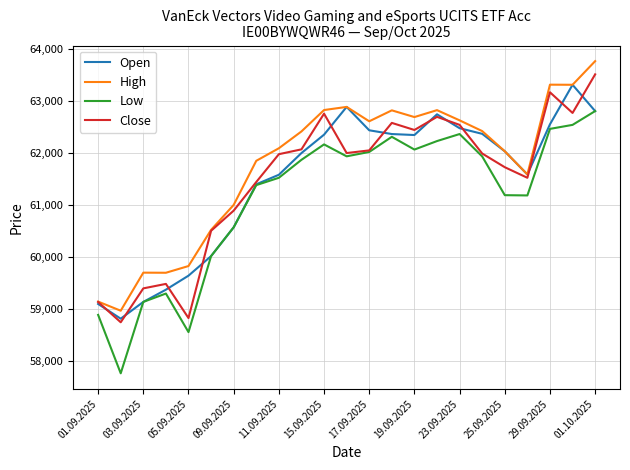

What is the minimum value for High?

58971